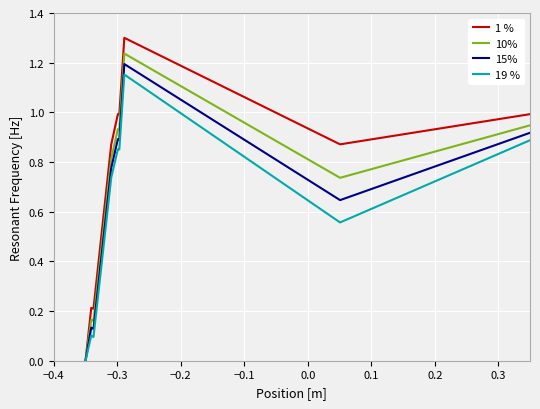

Which series has the widest spread of values?

1 %